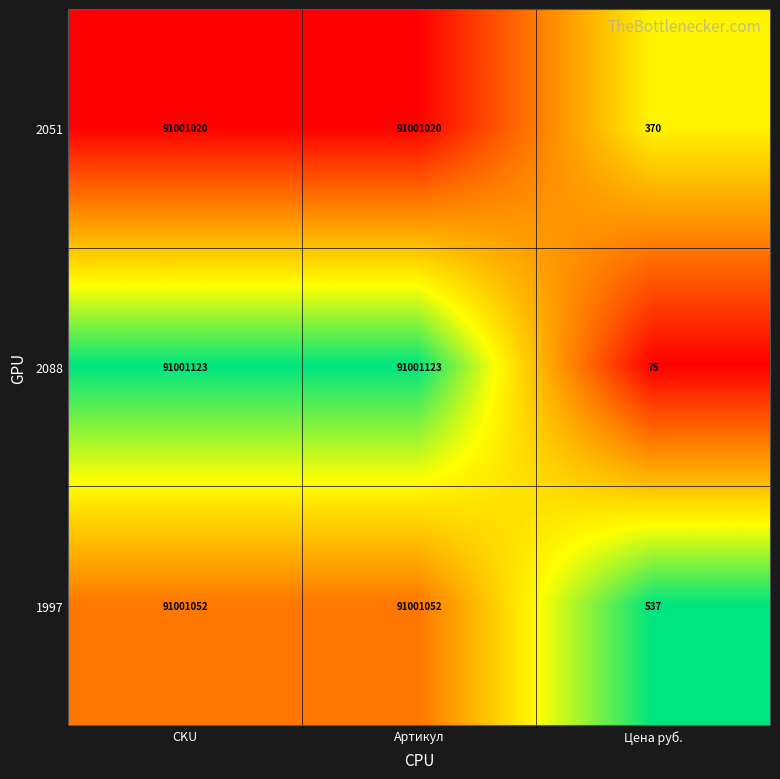

Which series has the widest spread of values?

2088